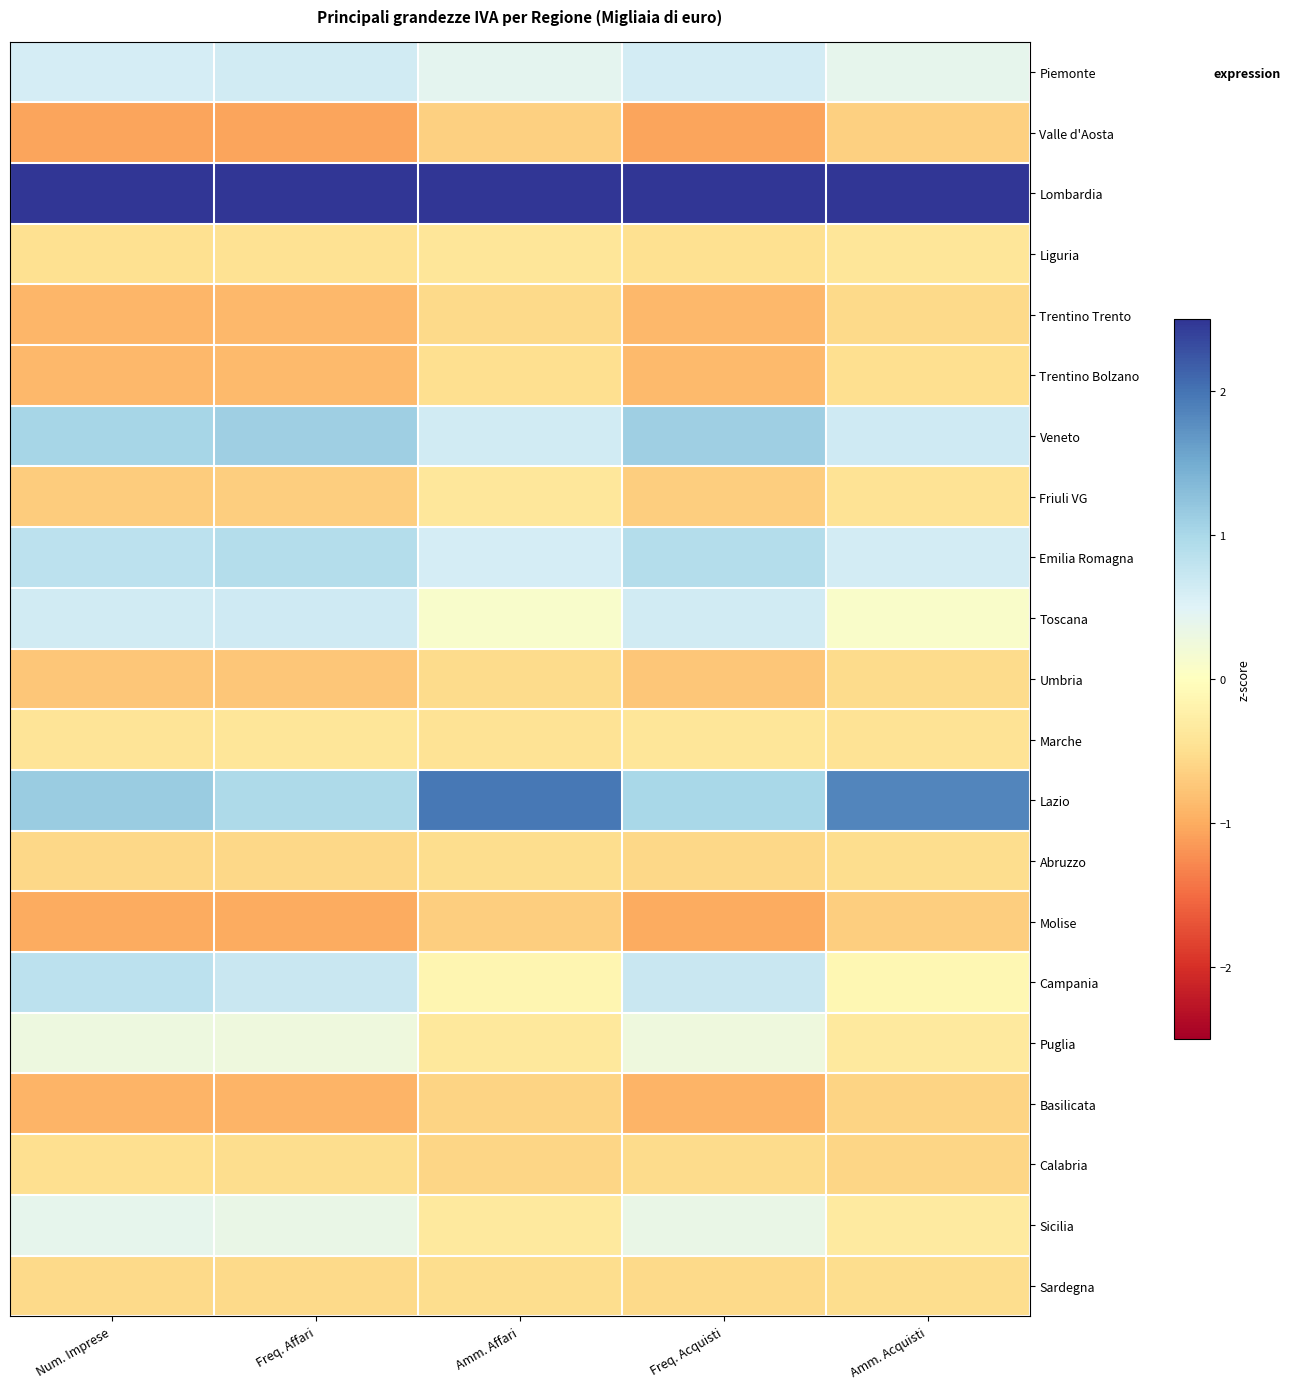

Reading left to right, what are all the values shown in this chart?

Piemonte: Num. Imprese=0.6	Freq. Affari=0.6	Amm. Affari=0.4	Freq. Acquisti=0.6	Amm. Acquisti=0.4
Valle d'Aosta: Num. Imprese=-1.1	Freq. Affari=-1.1	Amm. Affari=-0.7	Freq. Acquisti=-1.1	Amm. Acquisti=-0.7
Lombardia: Num. Imprese=3.0	Freq. Affari=3.1	Amm. Affari=3.5	Freq. Acquisti=3.1	Amm. Acquisti=3.6
Liguria: Num. Imprese=-0.5	Freq. Affari=-0.5	Amm. Affari=-0.4	Freq. Acquisti=-0.5	Amm. Acquisti=-0.4
Trentino Trento: Num. Imprese=-0.9	Freq. Affari=-0.9	Amm. Affari=-0.6	Freq. Acquisti=-0.9	Amm. Acquisti=-0.6
Trentino Bolzano: Num. Imprese=-0.9	Freq. Affari=-0.9	Amm. Affari=-0.5	Freq. Acquisti=-0.9	Amm. Acquisti=-0.5
Veneto: Num. Imprese=1.0	Freq. Affari=1.1	Amm. Affari=0.6	Freq. Acquisti=1.1	Amm. Acquisti=0.7
Friuli VG: Num. Imprese=-0.7	Freq. Affari=-0.7	Amm. Affari=-0.4	Freq. Acquisti=-0.7	Amm. Acquisti=-0.4
Emilia Romagna: Num. Imprese=0.8	Freq. Affari=0.9	Amm. Affari=0.6	Freq. Acquisti=0.9	Amm. Acquisti=0.6
Toscana: Num. Imprese=0.6	Freq. Affari=0.7	Amm. Affari=0.1	Freq. Acquisti=0.6	Amm. Acquisti=0.1
Umbria: Num. Imprese=-0.8	Freq. Affari=-0.8	Amm. Affari=-0.5	Freq. Acquisti=-0.7	Amm. Acquisti=-0.5
Marche: Num. Imprese=-0.4	Freq. Affari=-0.4	Amm. Affari=-0.4	Freq. Acquisti=-0.4	Amm. Acquisti=-0.4
Lazio: Num. Imprese=1.1	Freq. Affari=1.0	Amm. Affari=2.0	Freq. Acquisti=1.0	Amm. Acquisti=1.9
Abruzzo: Num. Imprese=-0.6	Freq. Affari=-0.6	Amm. Affari=-0.5	Freq. Acquisti=-0.6	Amm. Acquisti=-0.5
Molise: Num. Imprese=-1.0	Freq. Affari=-1.0	Amm. Affari=-0.7	Freq. Acquisti=-1.0	Amm. Acquisti=-0.7
Campania: Num. Imprese=0.8	Freq. Affari=0.7	Amm. Affari=-0.1	Freq. Acquisti=0.7	Amm. Acquisti=-0.1
Puglia: Num. Imprese=0.3	Freq. Affari=0.3	Amm. Affari=-0.4	Freq. Acquisti=0.3	Amm. Acquisti=-0.3
Basilicata: Num. Imprese=-0.9	Freq. Affari=-0.9	Amm. Affari=-0.6	Freq. Acquisti=-0.9	Amm. Acquisti=-0.6
Calabria: Num. Imprese=-0.5	Freq. Affari=-0.5	Amm. Affari=-0.6	Freq. Acquisti=-0.5	Amm. Acquisti=-0.6
Sicilia: Num. Imprese=0.4	Freq. Affari=0.3	Amm. Affari=-0.3	Freq. Acquisti=0.3	Amm. Acquisti=-0.3
Sardegna: Num. Imprese=-0.5	Freq. Affari=-0.6	Amm. Affari=-0.5	Freq. Acquisti=-0.6	Amm. Acquisti=-0.5